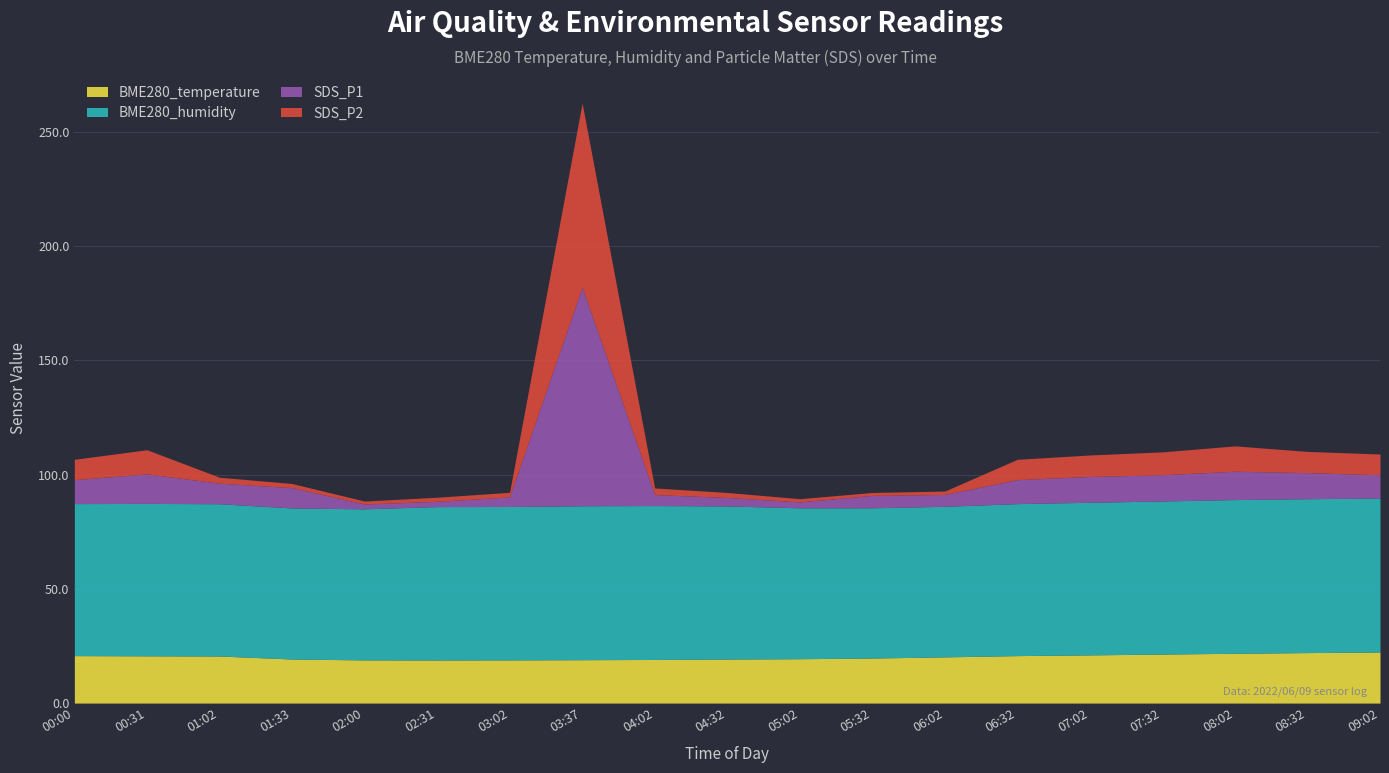

In SDS_P2, how many points are higher than both neighbors (excluding endpoints)?

3